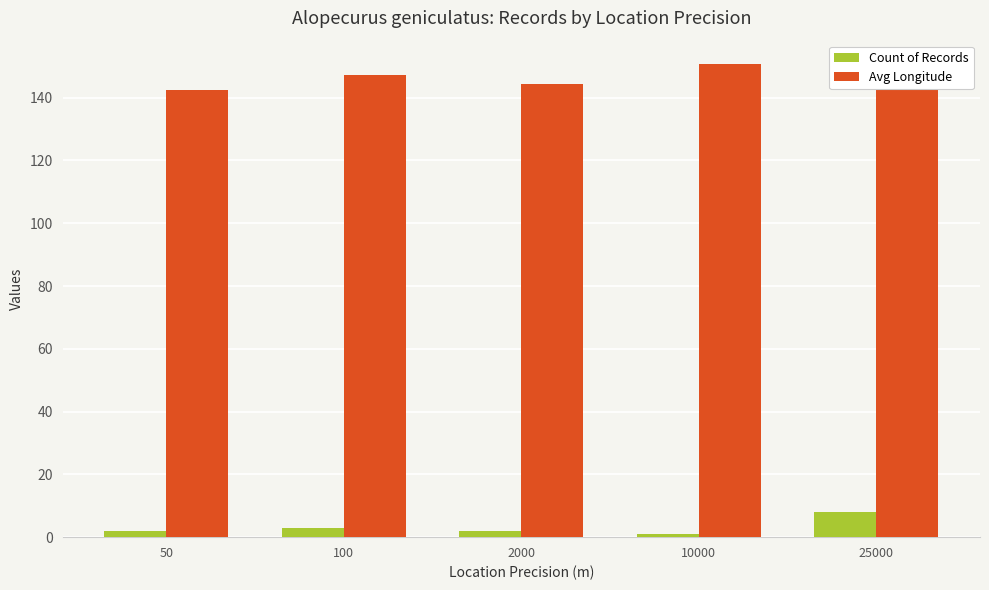

Rank the series by their average value, from lowest to highest.

Count of Records, Avg Longitude